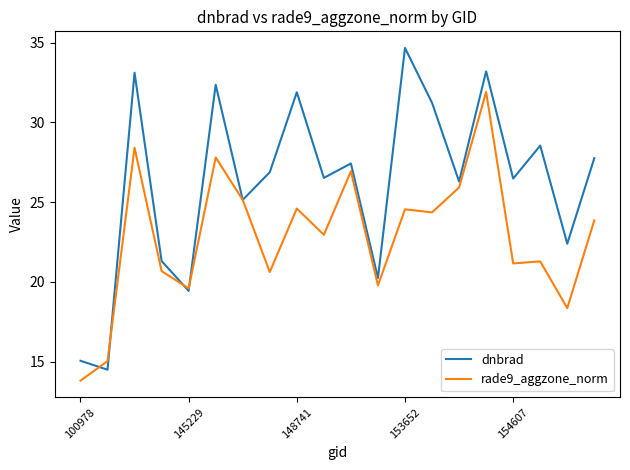

Which series has the widest spread of values?

dnbrad